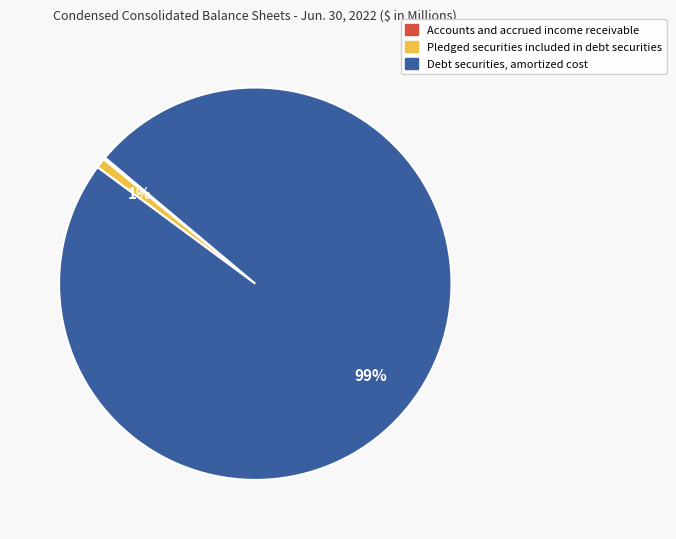

To the nearest percent, what is the average slice percentage?

33%